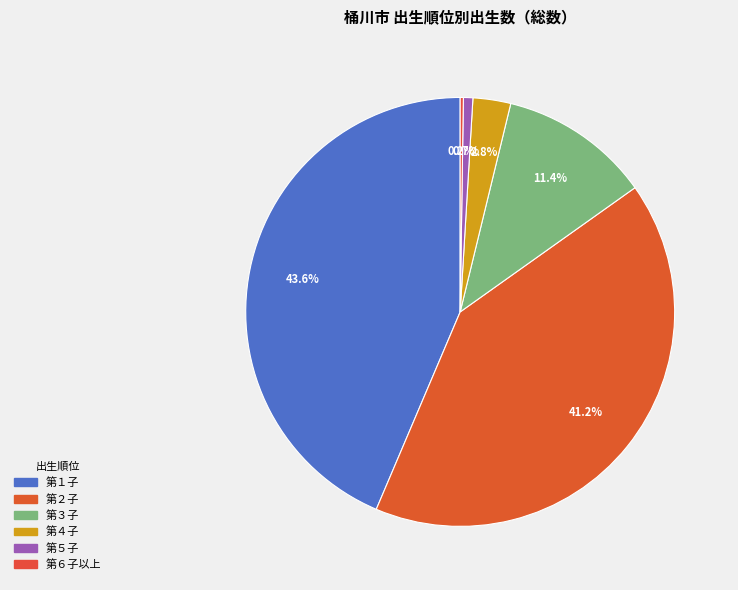

To the nearest percent, what portion does 第１子 represent?

44%